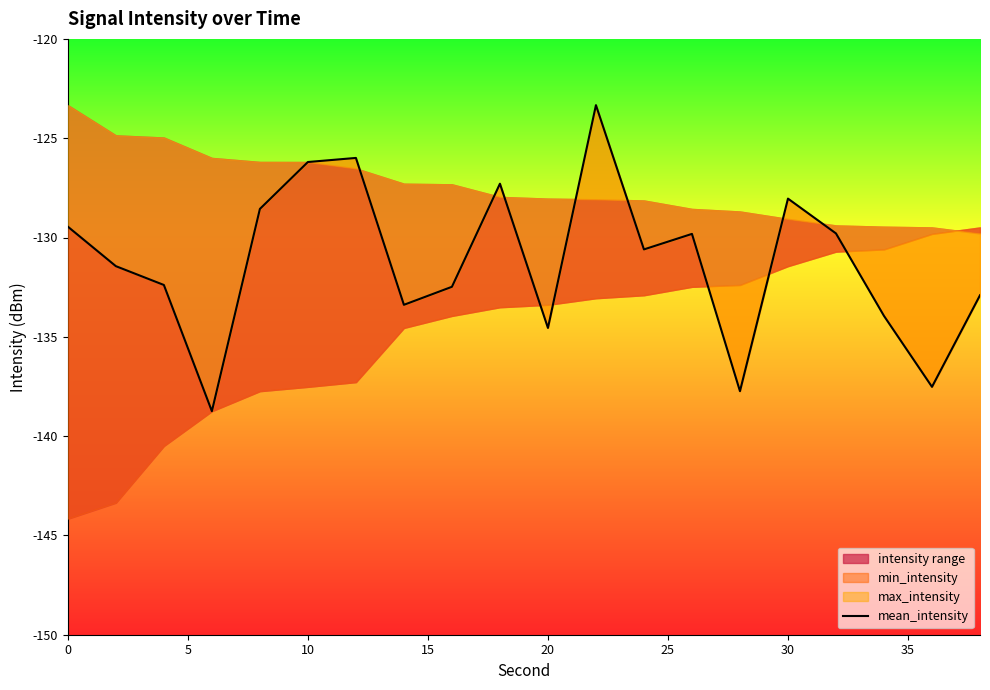

How many lines are shown in the chart?

1